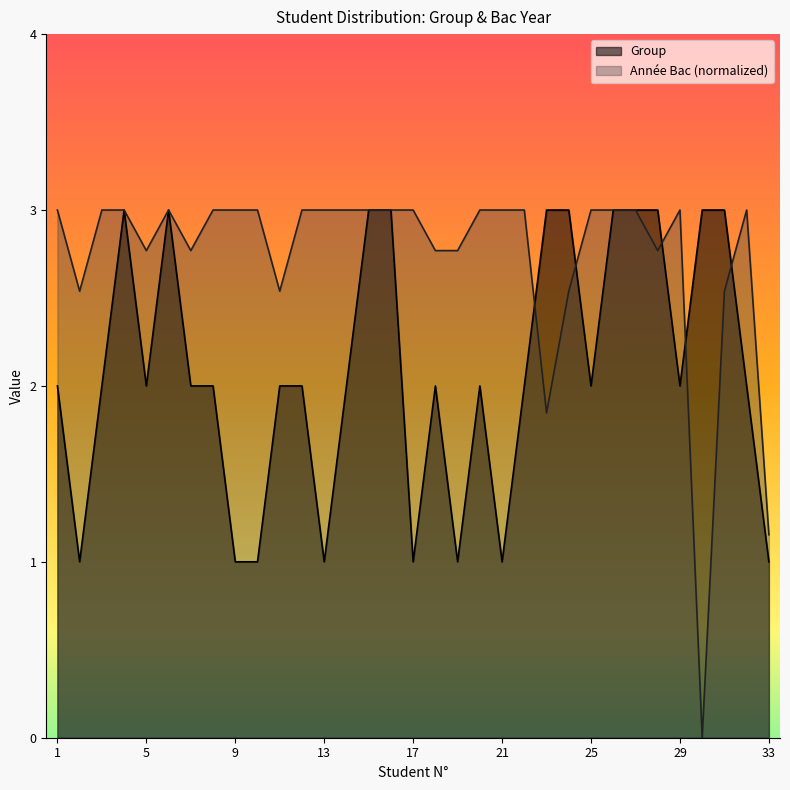

What is the difference between the maximum and minimum values in the Année Bac series?

3.0